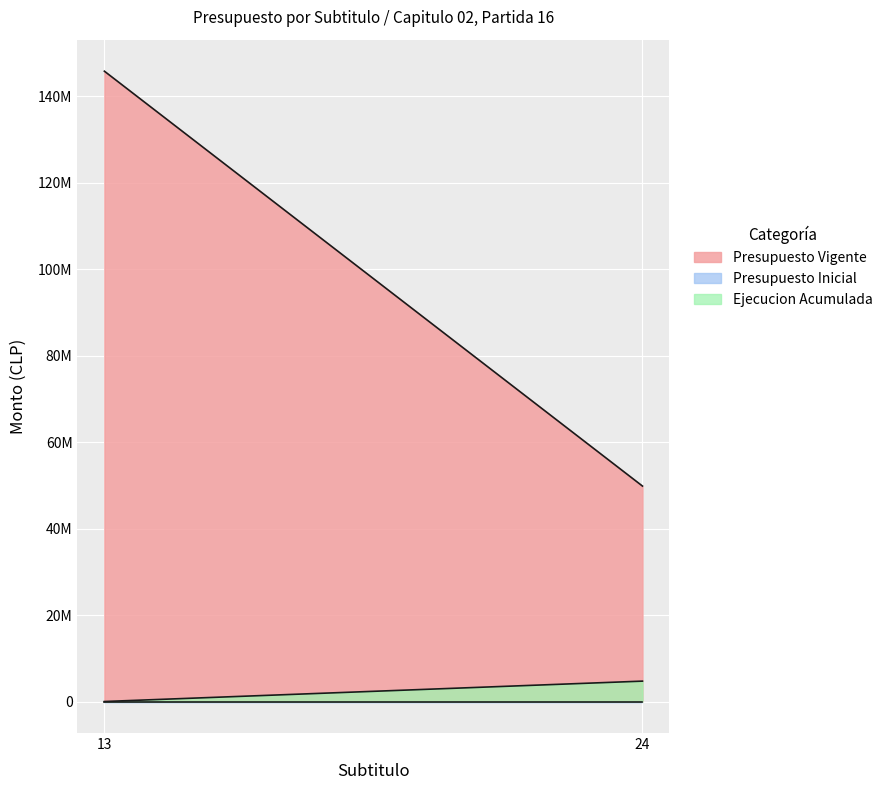

How many distinct data groups are displayed?

3